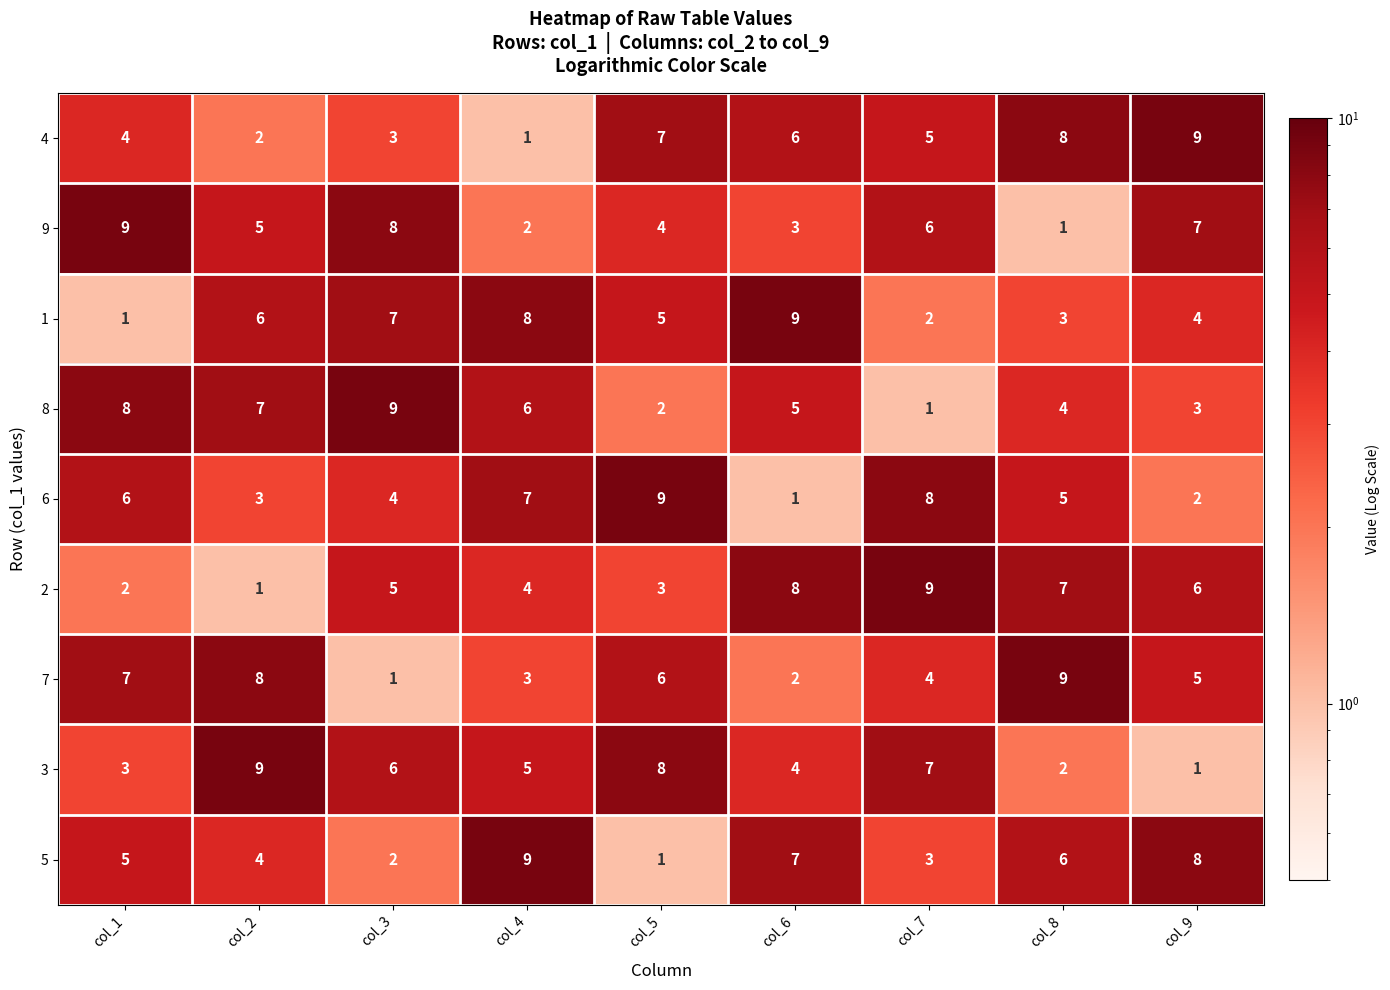

What is the total value across all series at col_2?

45